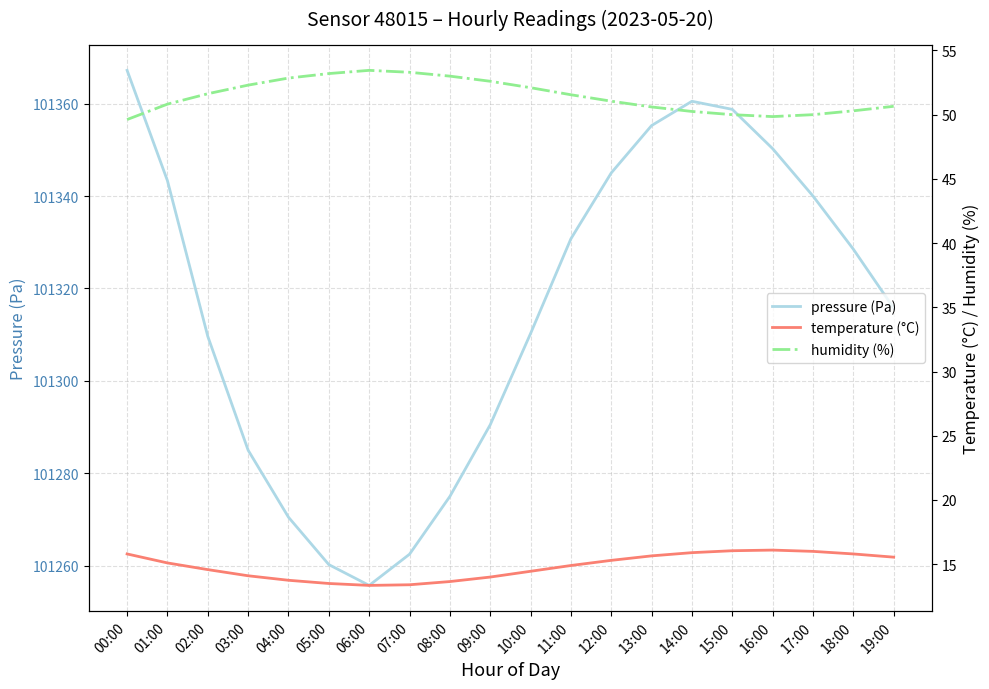

Which category has the lowest value in the temperature (°C) series?

06:00